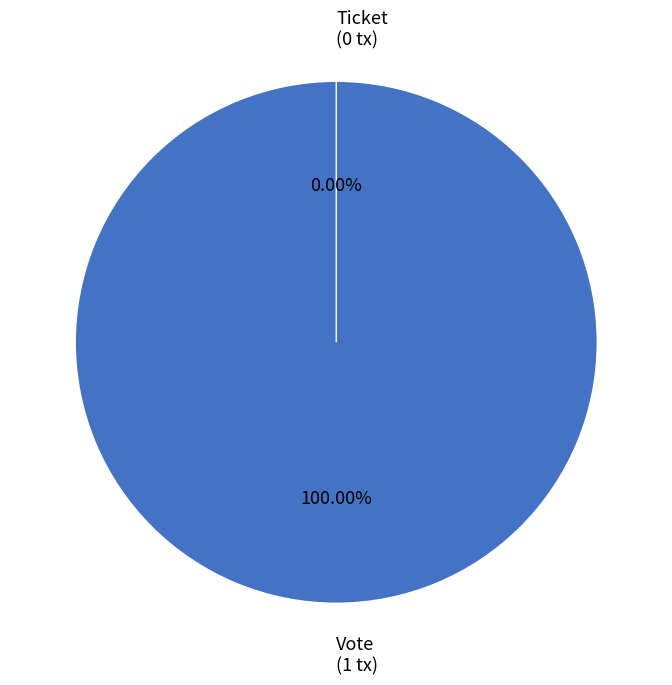

What percentage is NOT represented by Ticket?

100.0%